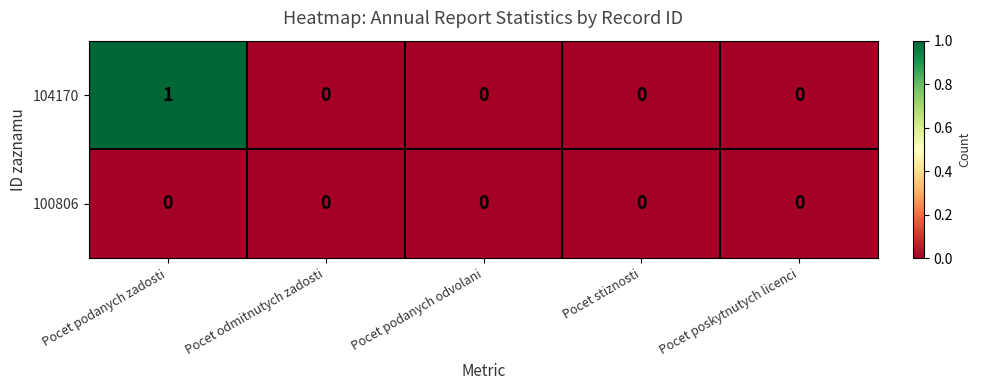

Reading right to left, extract all data points from this chart.

104170: Pocet poskytnutych licenci=0	Pocet stiznosti=0	Pocet podanych odvolani=0	Pocet odmitnutych zadosti=0	Pocet podanych zadosti=1
100806: Pocet poskytnutych licenci=0	Pocet stiznosti=0	Pocet podanych odvolani=0	Pocet odmitnutych zadosti=0	Pocet podanych zadosti=0